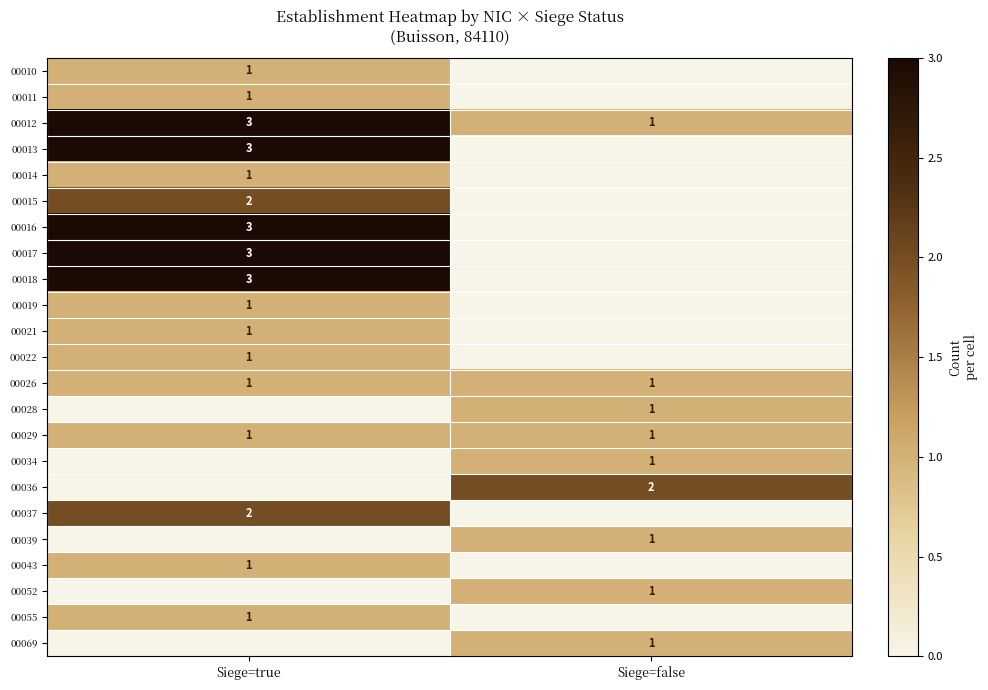

The value of 00043 at Siege=true is 2. True or false?

False